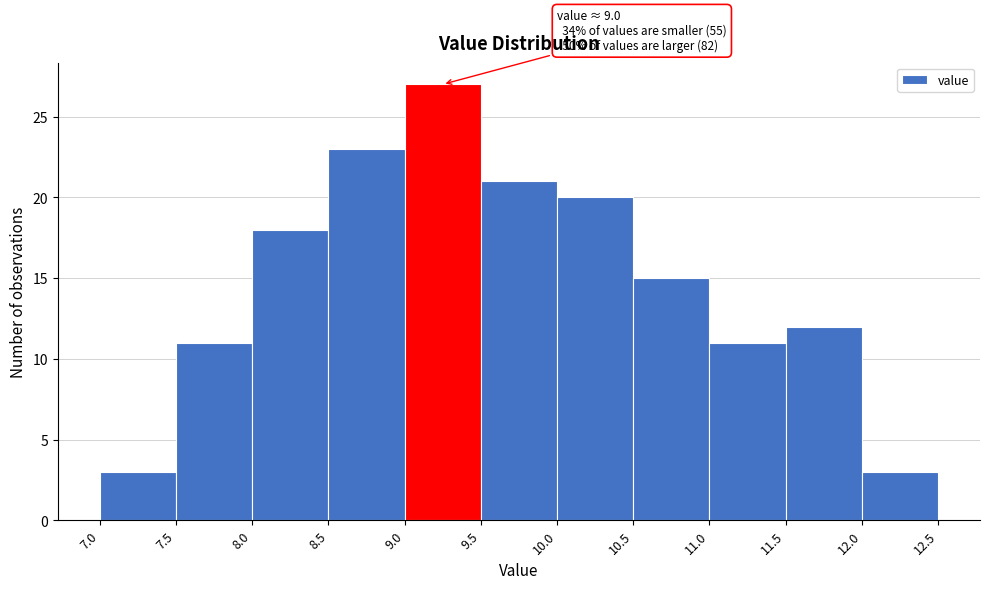

Over which range of the x-axis is the bar tallest?

9.0 to 9.5